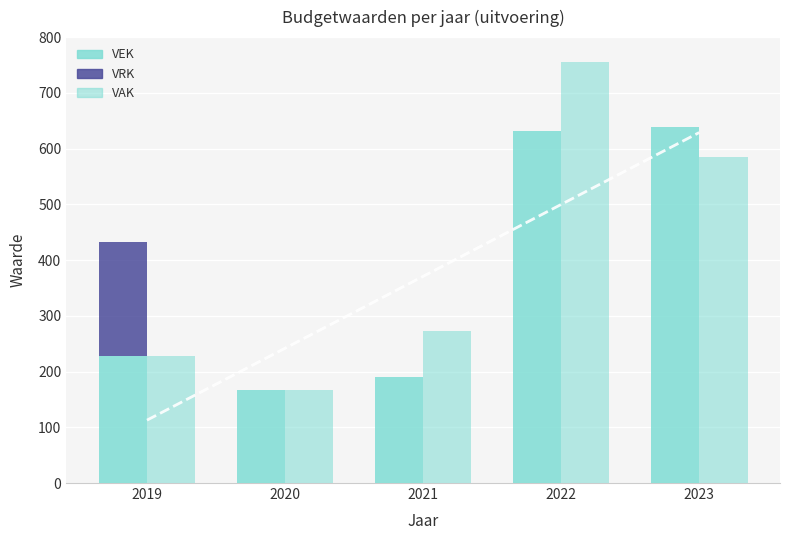

Is it true that VAK equals 457 at 2021?

False